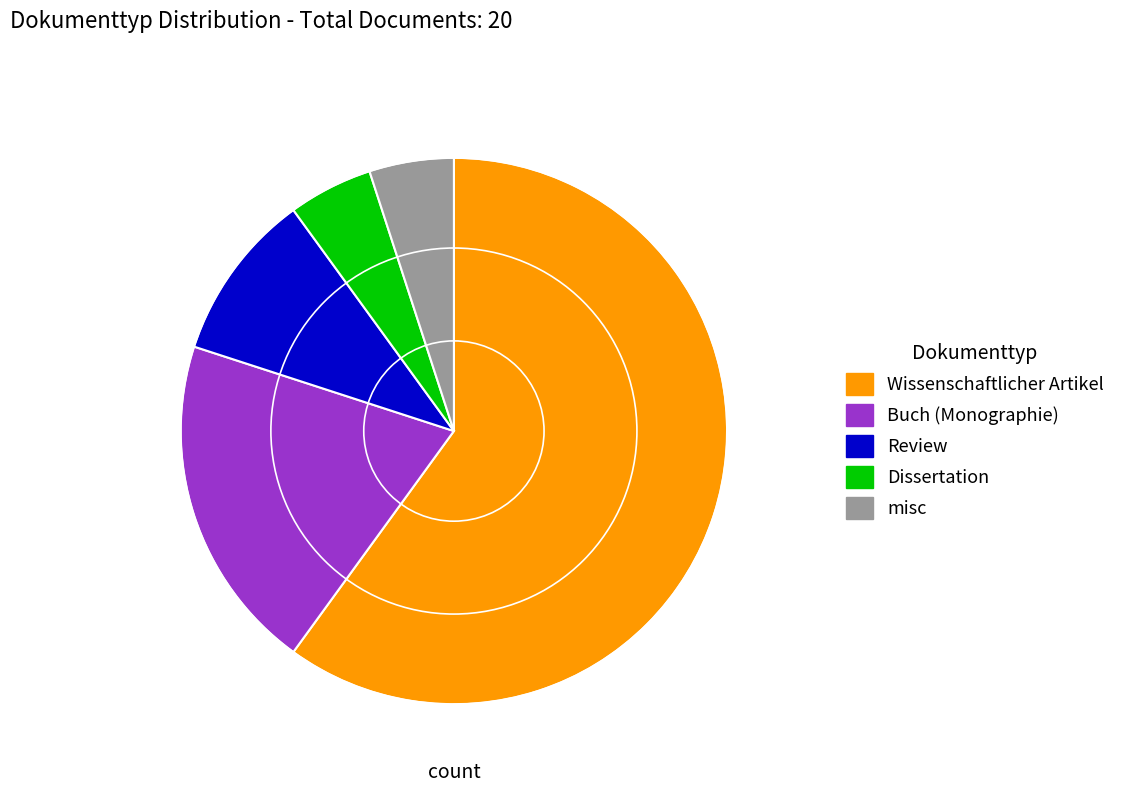

How many segments does this pie chart have?

5